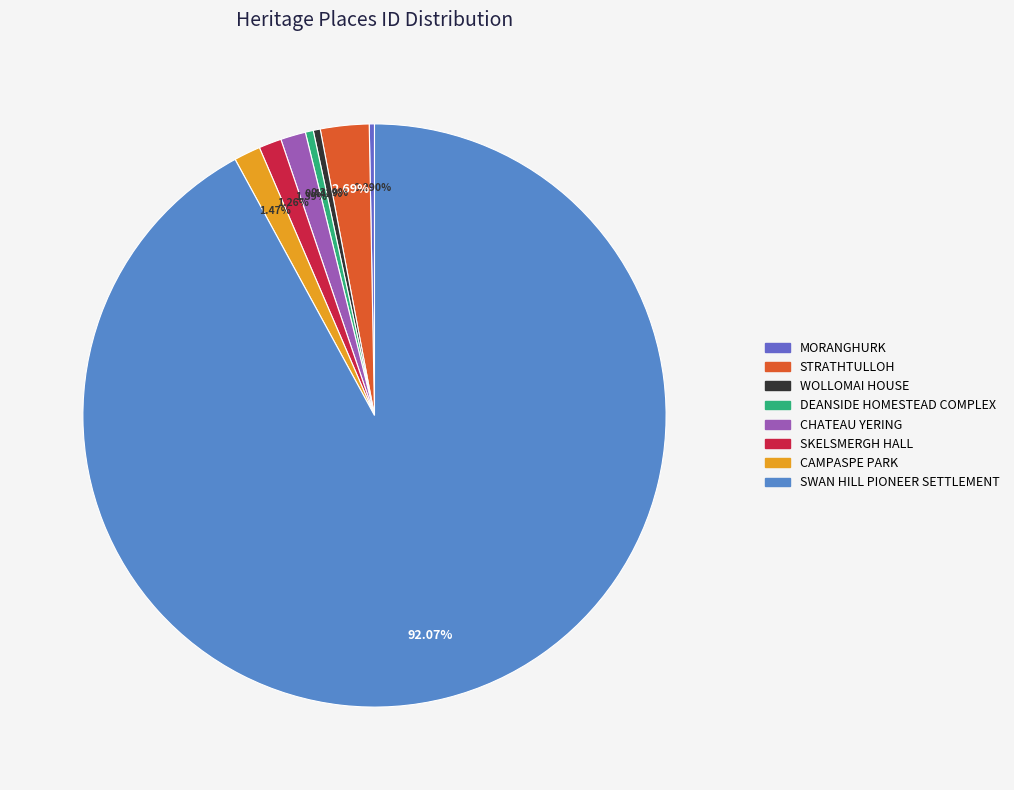

What is the change in value from CHATEAU YERING to SKELSMERGH HALL?

-300